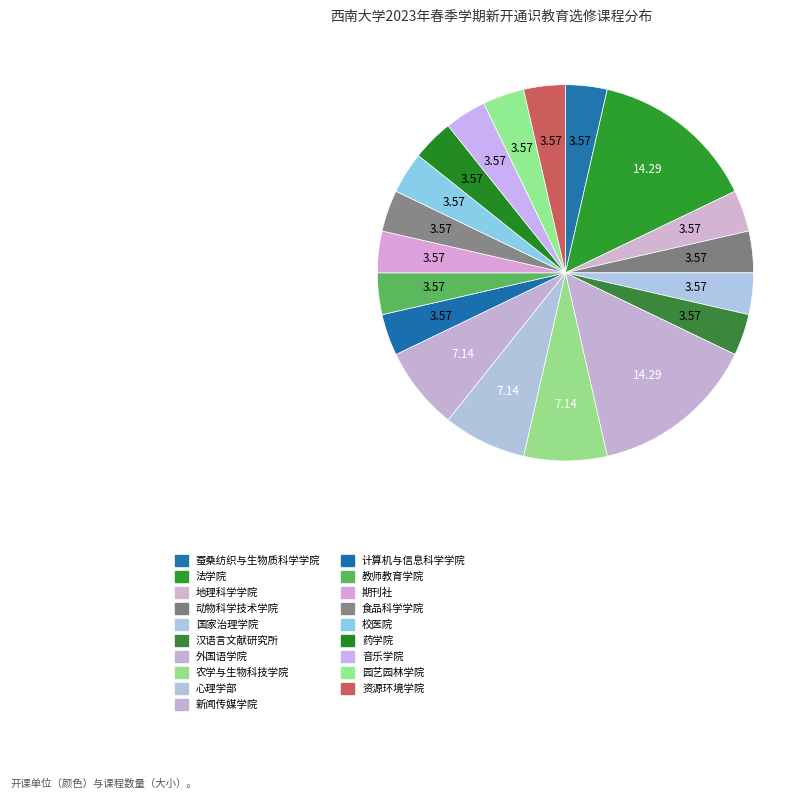

Is the sum of 食品科学学院 and 法学院 greater than half?

No